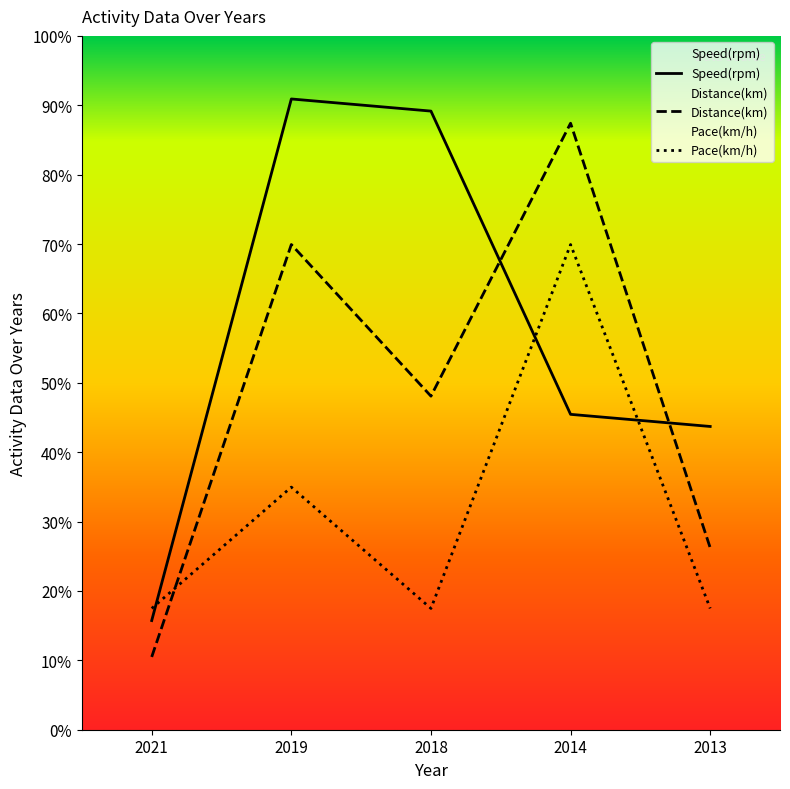

In Speed(rpm), how many points are higher than both neighbors (excluding endpoints)?

1